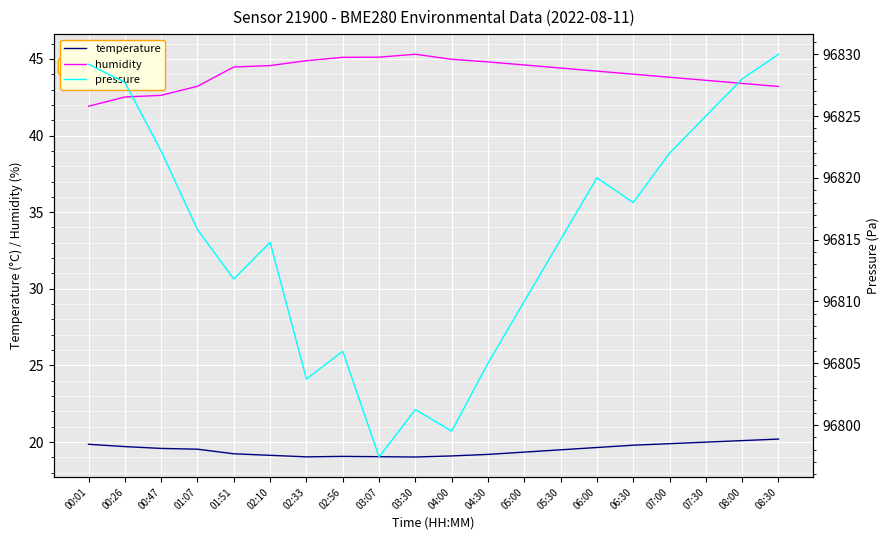

Rank the series by their maximum value, from highest to lowest.

pressure, humidity, temperature